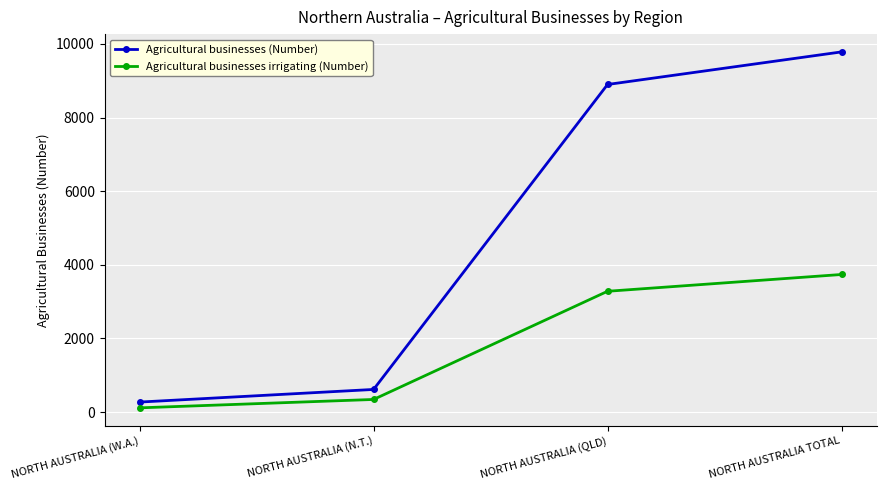

Rank the series by their maximum value, from highest to lowest.

Agricultural businesses (Number), Agricultural businesses irrigating (Number)